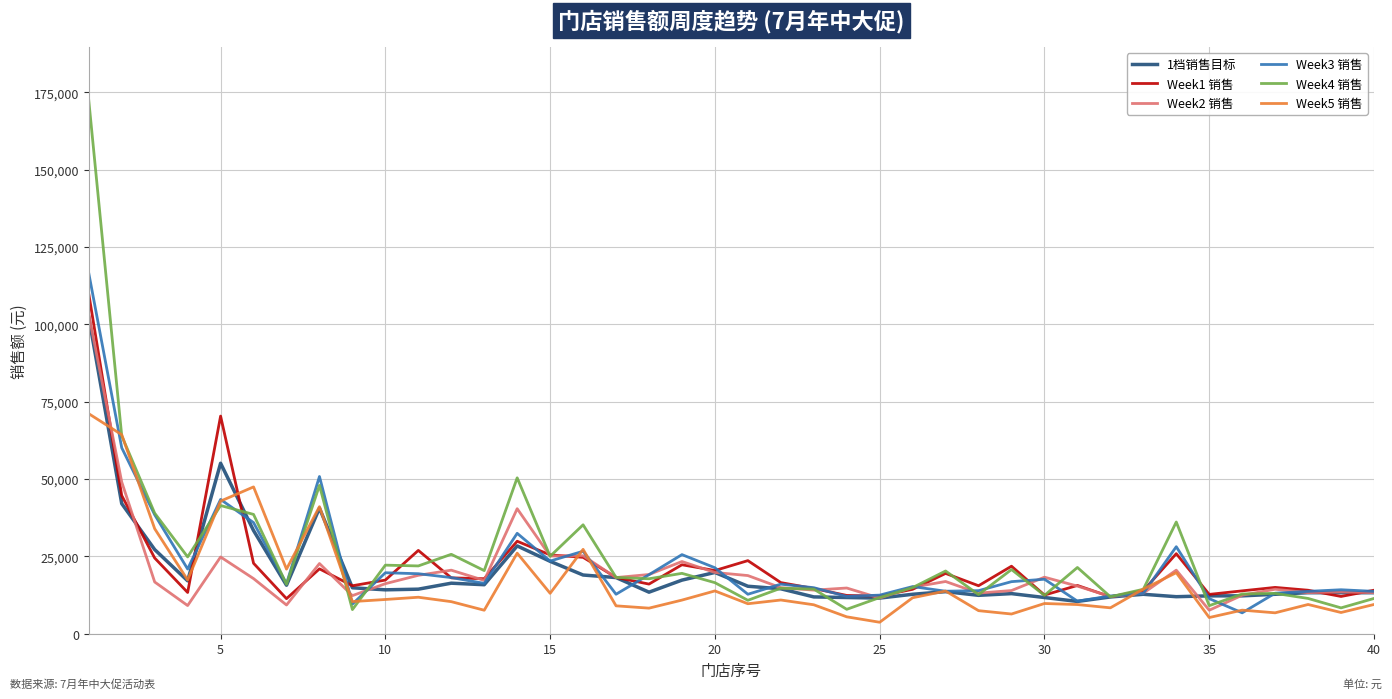

Which series has the widest spread of values?

Week4 销售